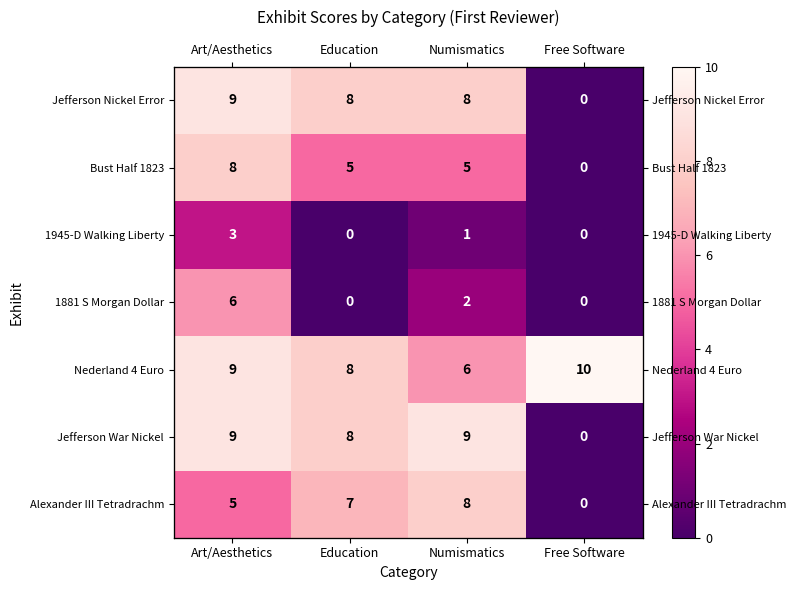

At how many categories does at least one series exceed 4?

4